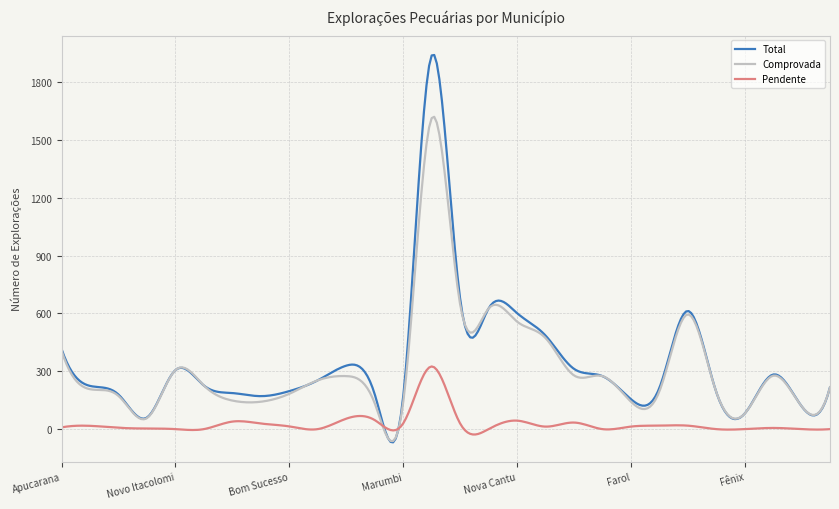

What is the greatest value displayed?

1940.5